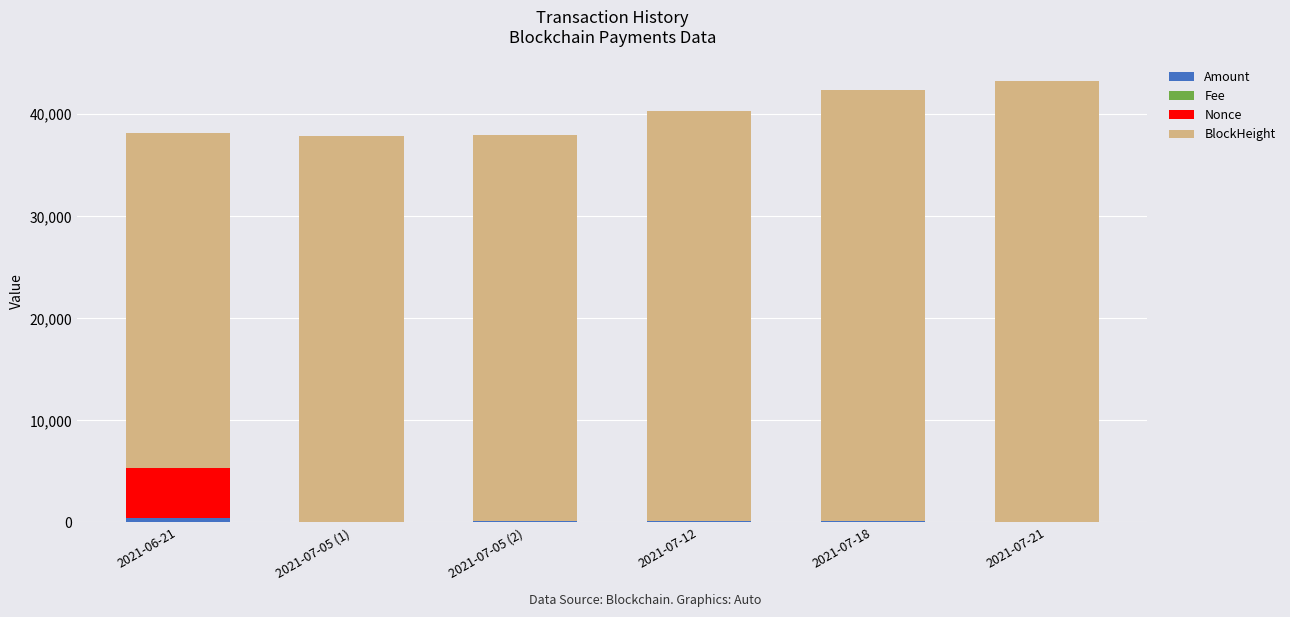

Does the chart contain stacked bars?

Yes